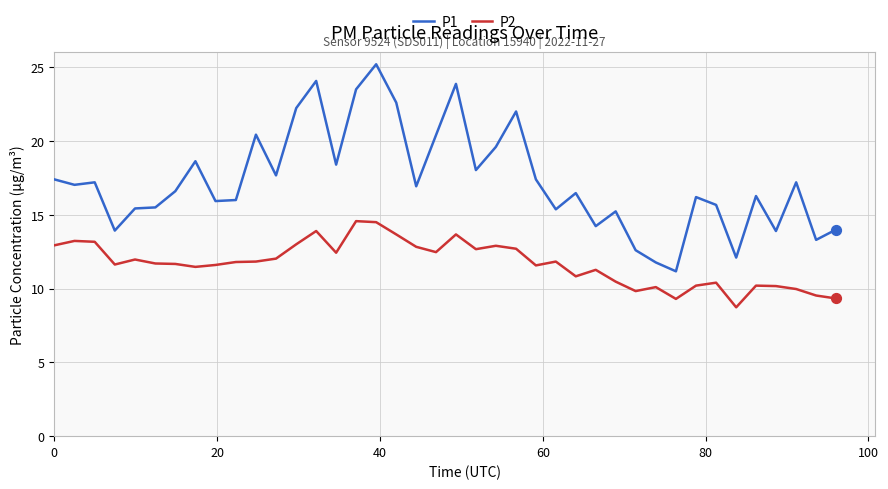

Which series has the largest total across all categories?

P1